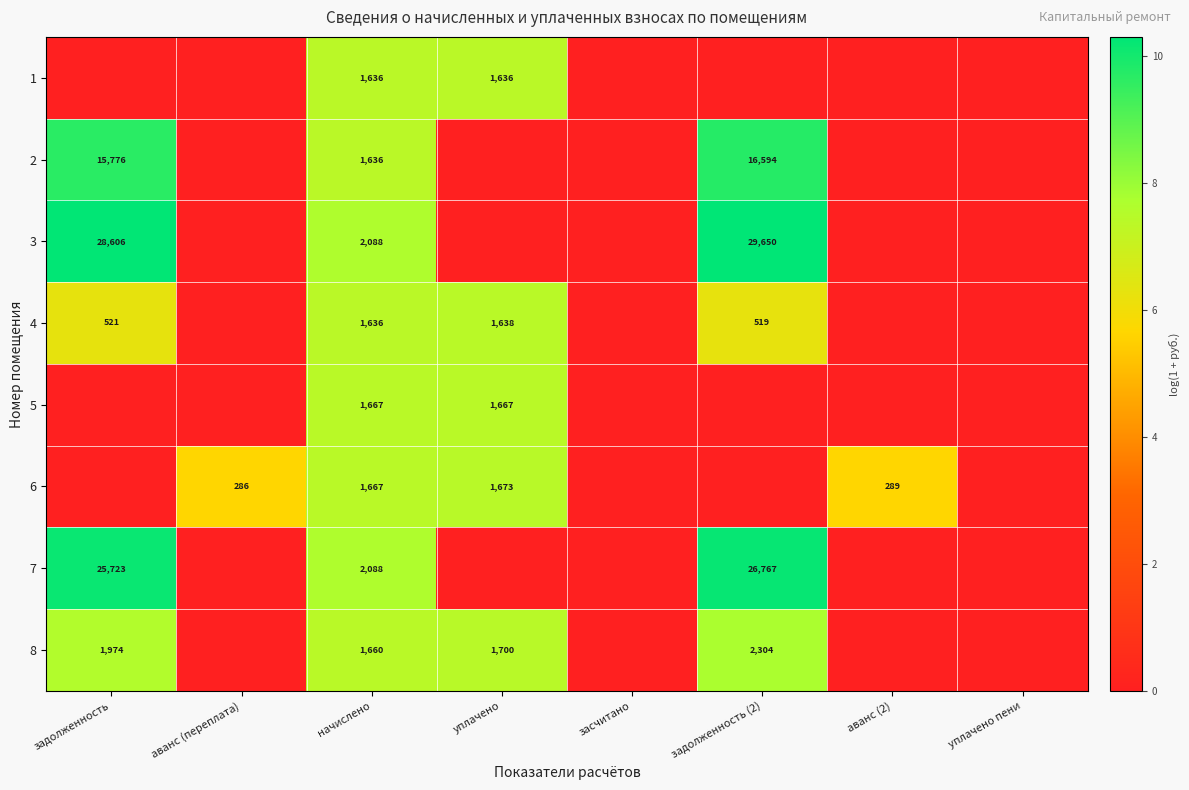

The 4 series shows 209 at задолженность (2). True or false?

False